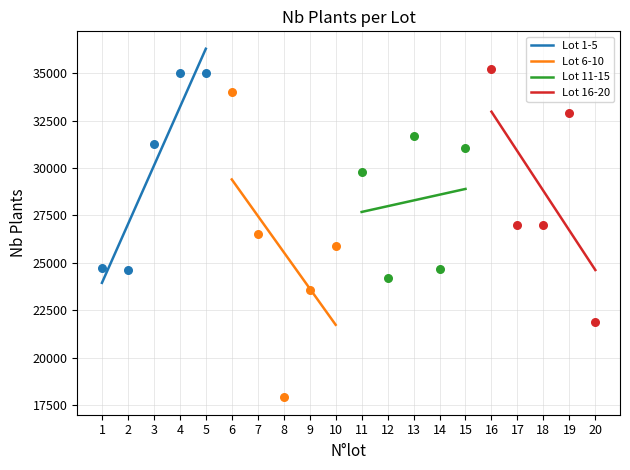

Which series has the largest Y range (max minus min)?

Lot 6-10